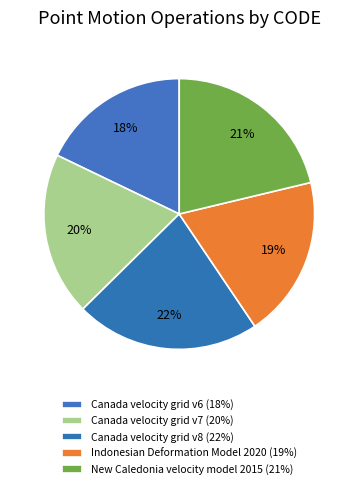

Rank the categories by value from highest to lowest.

Canada velocity grid v8, New Caledonia velocity model 2015, Canada velocity grid v7, Indonesian Deformation Model 2020, Canada velocity grid v6